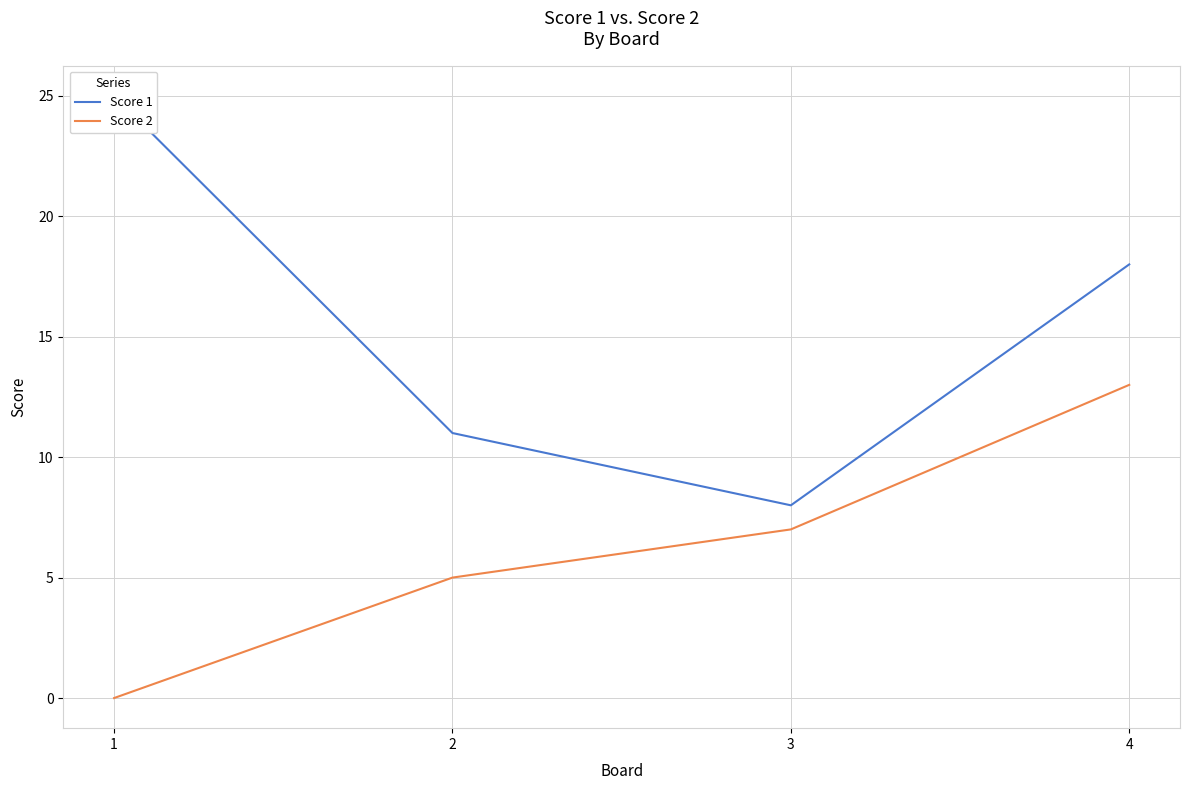

Which has a higher value, 1 or 3?

1